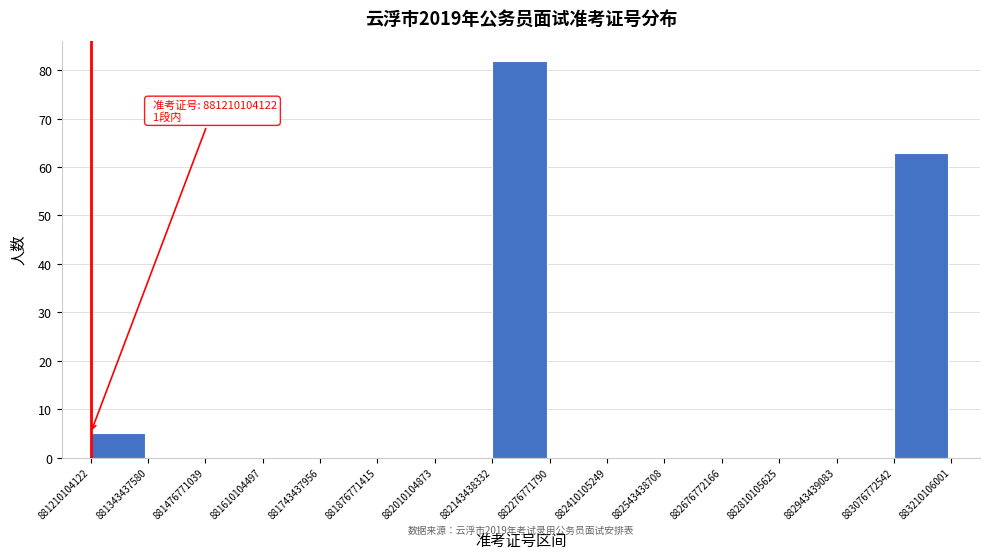

Which range on the x-axis has the tallest bar?

882143438332 to 882276771790